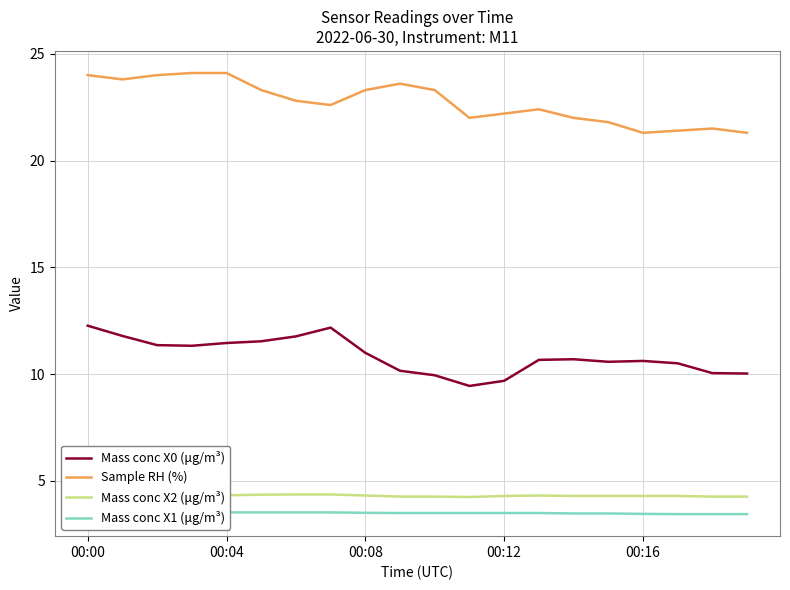

True or false: Sample RH (%) and Mass conc X0 (μg/m³) cross at least once.

False